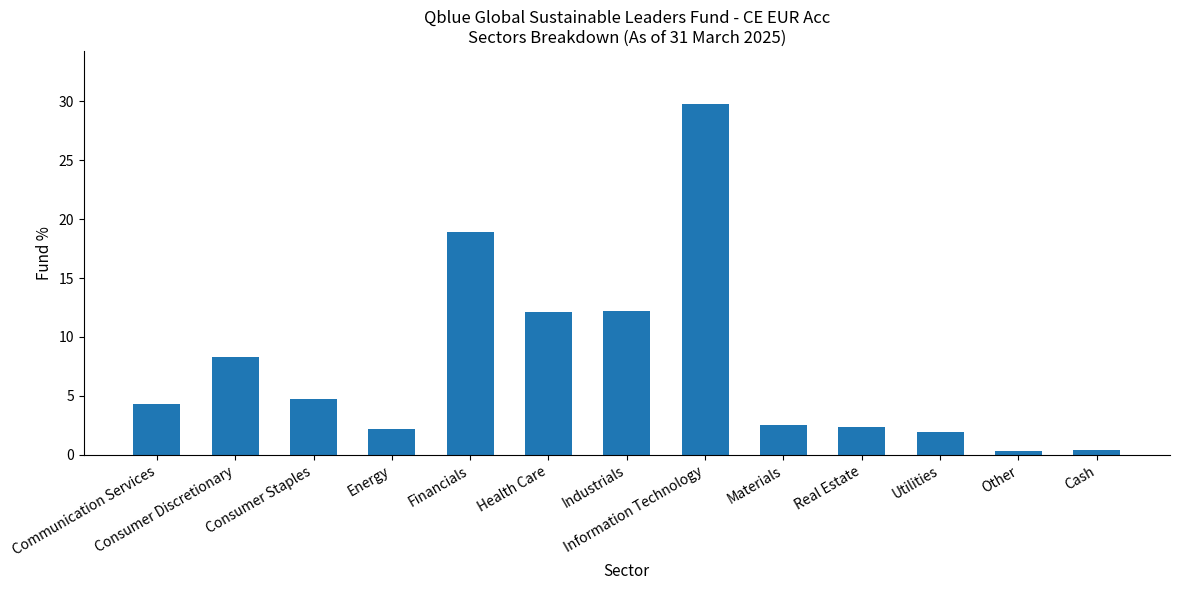

What is the label of the 12th bar from the right?

Consumer Discretionary